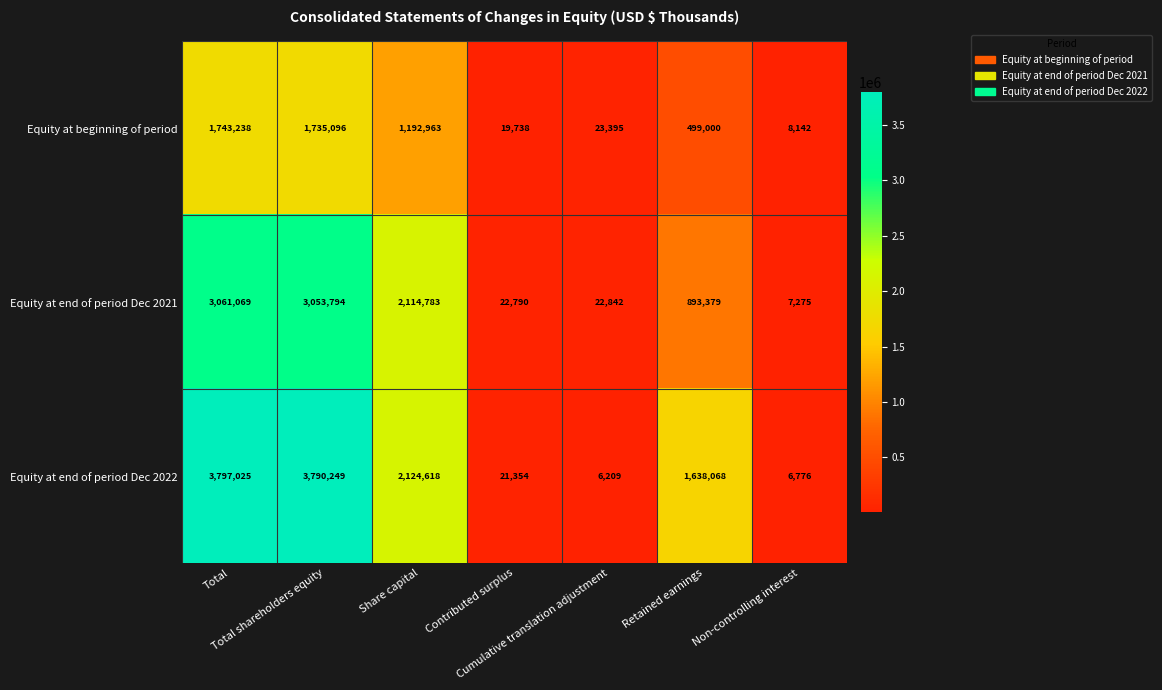

Which series has the largest total across all categories?

Equity at end of period Dec 2022